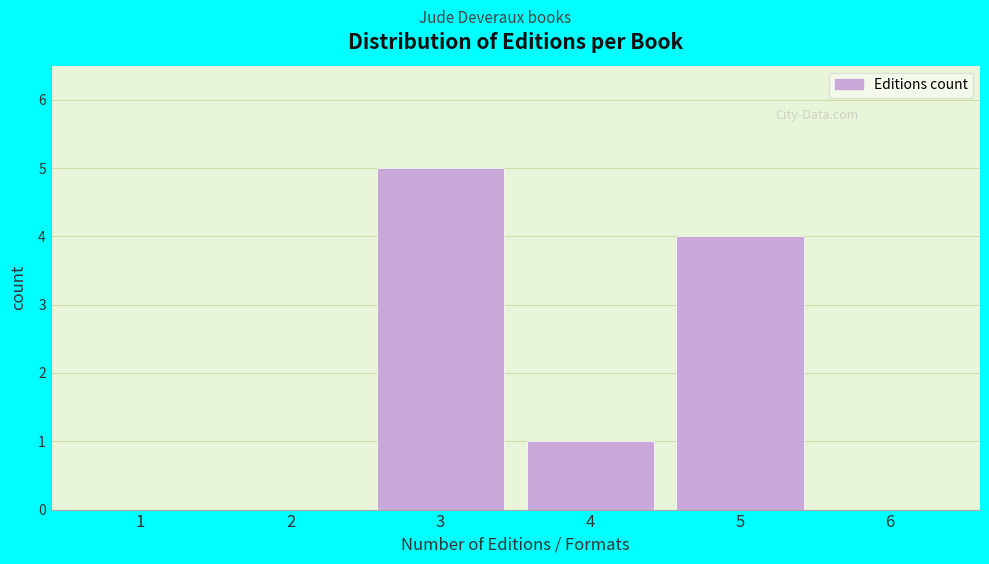

Reading left to right, what are all the values shown in this chart?

1=0	2=0	3=5	4=1	5=4	6=0